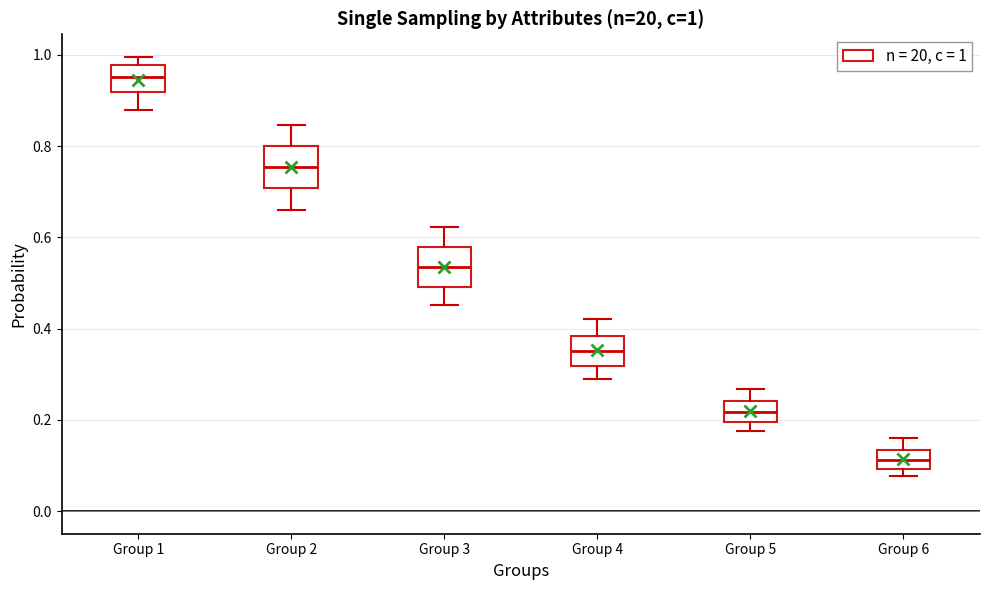

Which box has the lowest median line?

Group 6